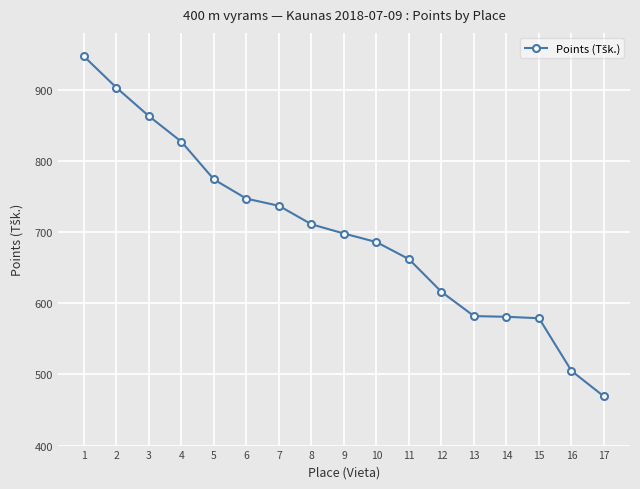

What is the change in value from 6 to 16?

-242